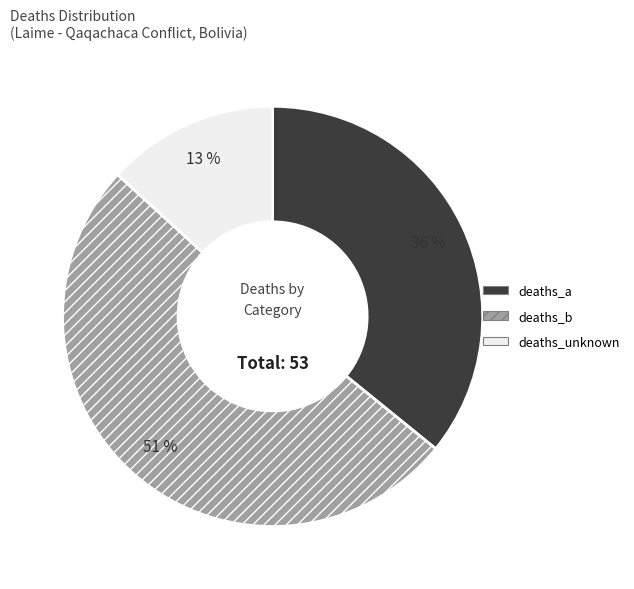

How many slices are in this pie chart?

3